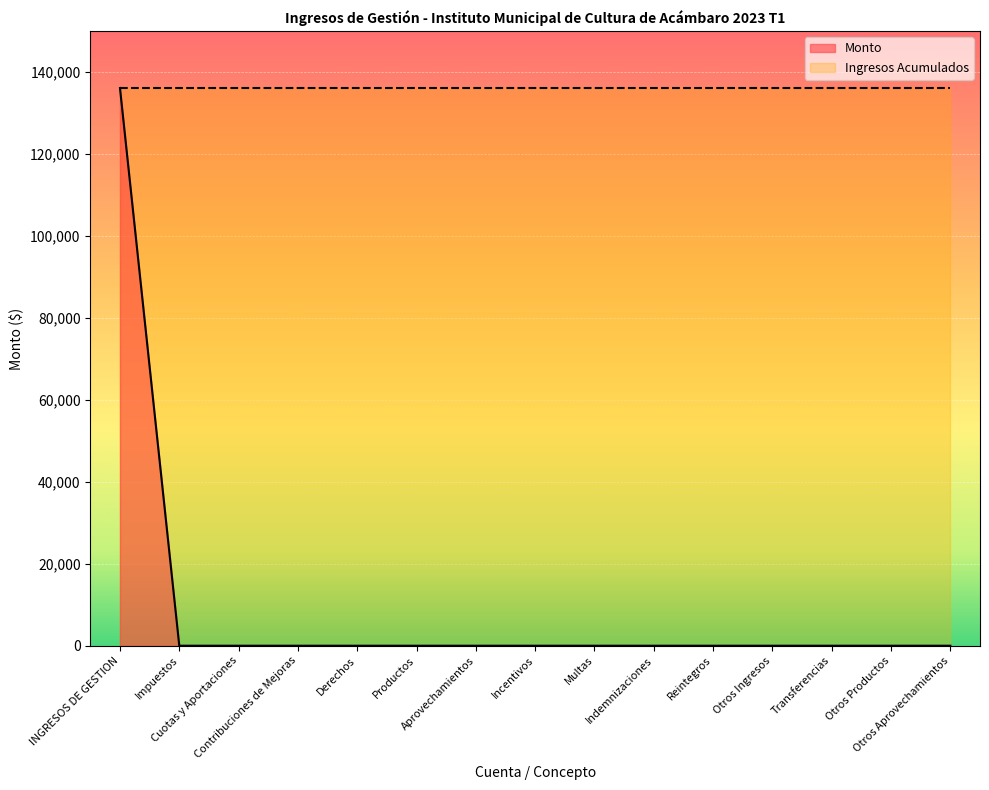

Which has a higher value, Otros Productos or Derechos?

Otros Productos